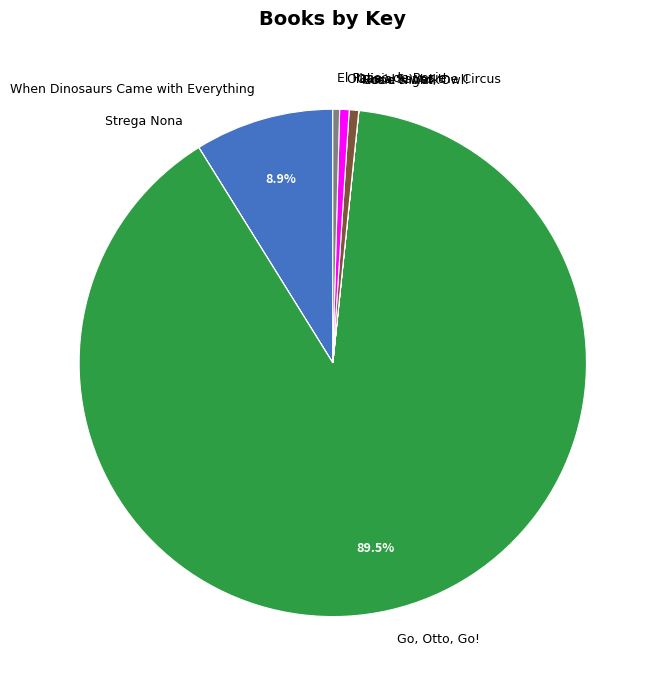

Is there a majority slice in this chart?

Yes